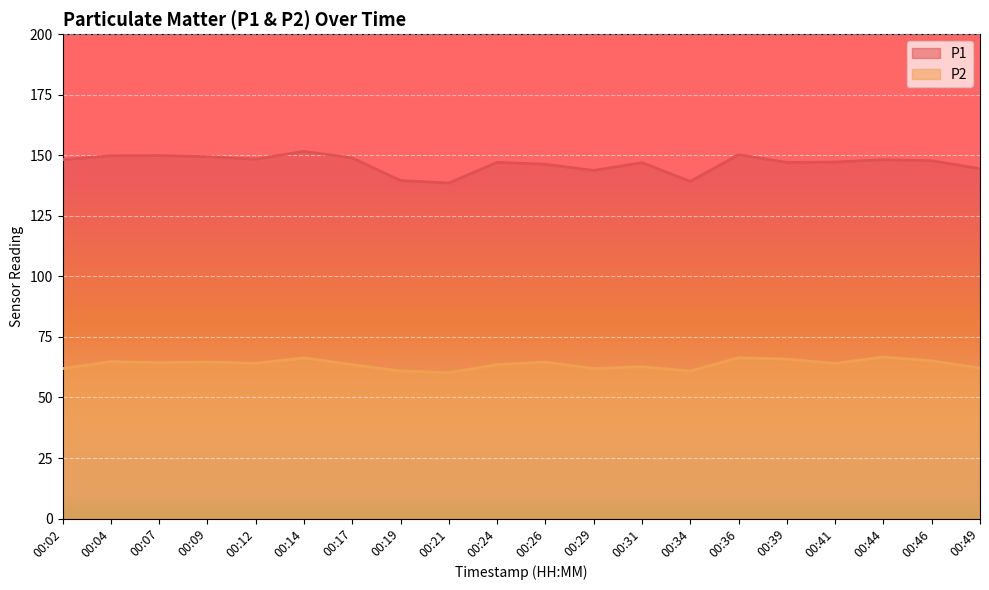

True or false: P2 and P1 intersect in this chart.

False